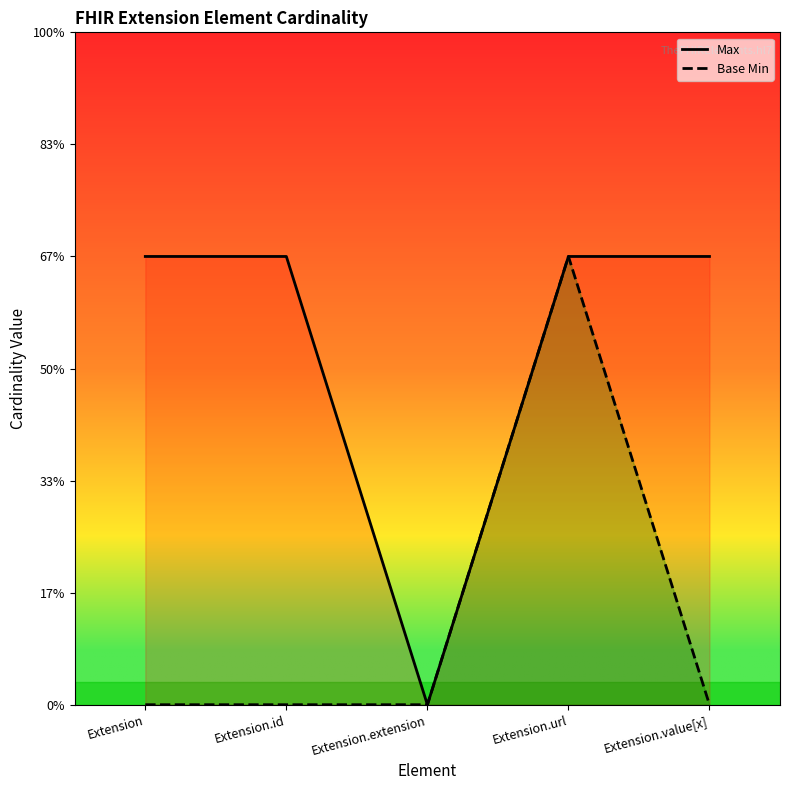

Is the value of Max at Extension.value[x] greater than the value of Base Min at Extension.id?

Yes